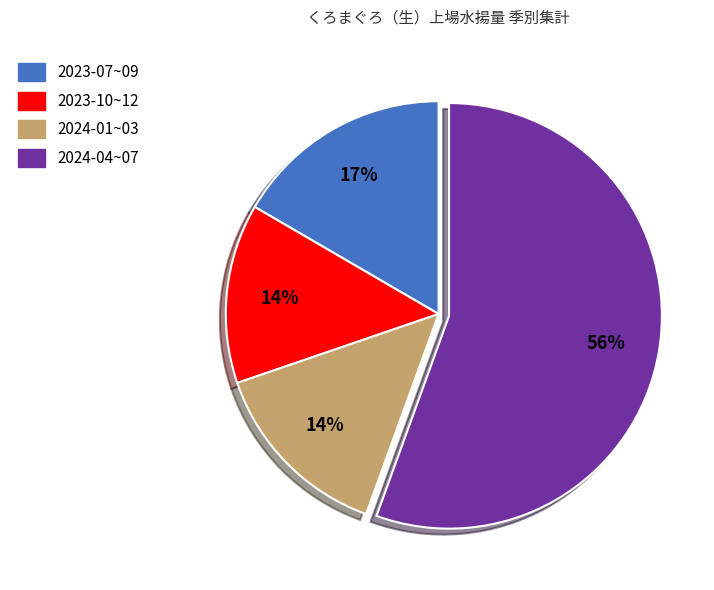

To the nearest percent, what is the difference between the largest and smallest slice percentages?

42%